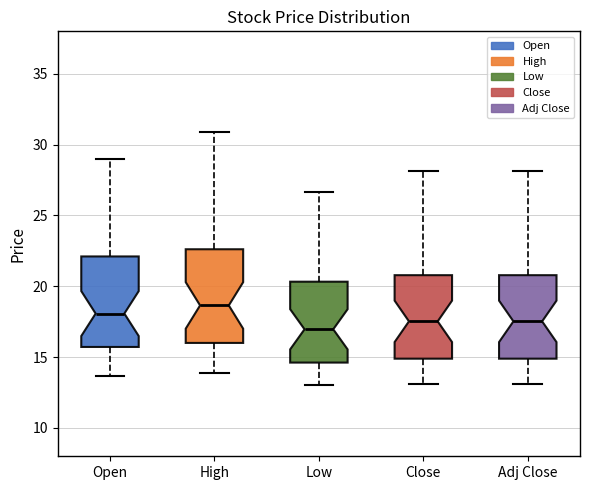

Which box's median line is the lowest?

Low